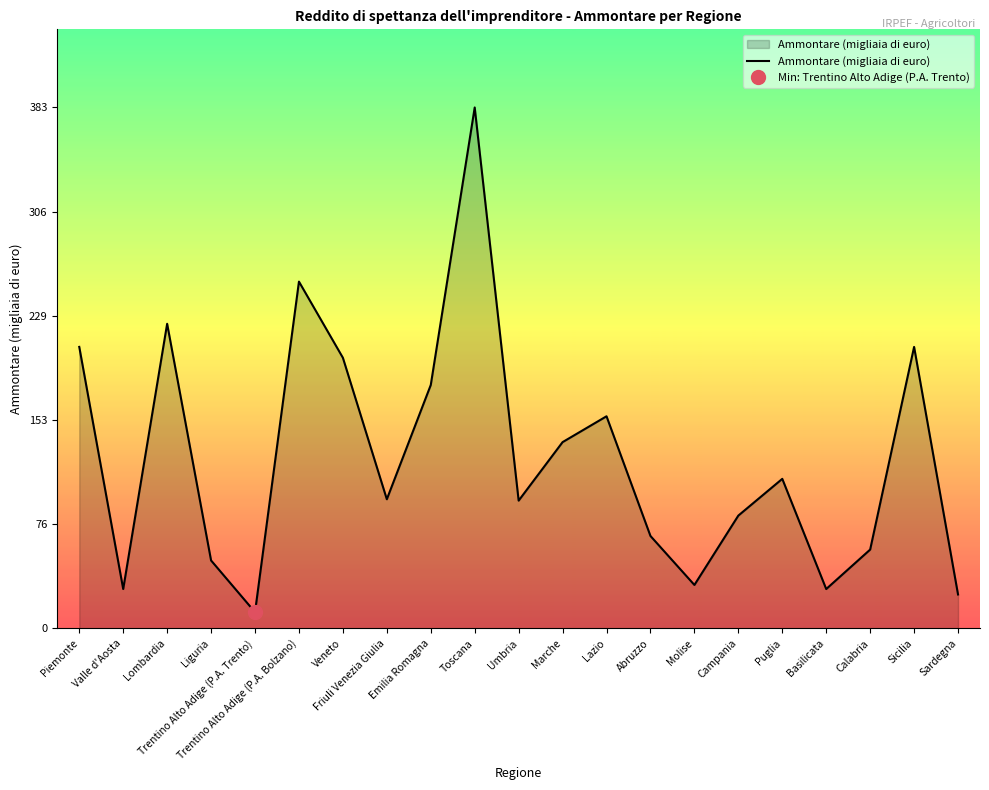

How many points are lower than both their immediate neighbors (excluding endpoints)?

6